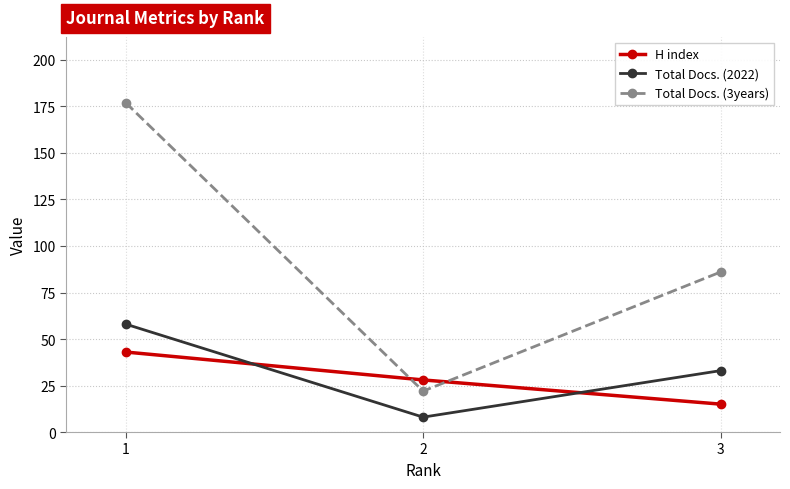

How many distinct data groups are displayed?

3